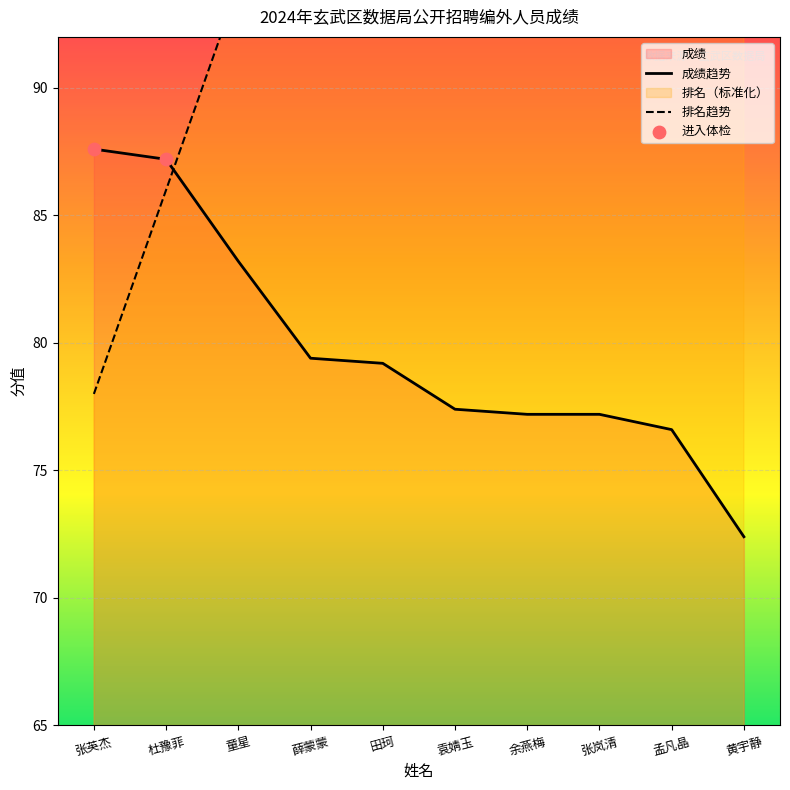

Is the value of 成绩 at 袁婧玉 greater than the value of 排名 at 孟凡晶?

No